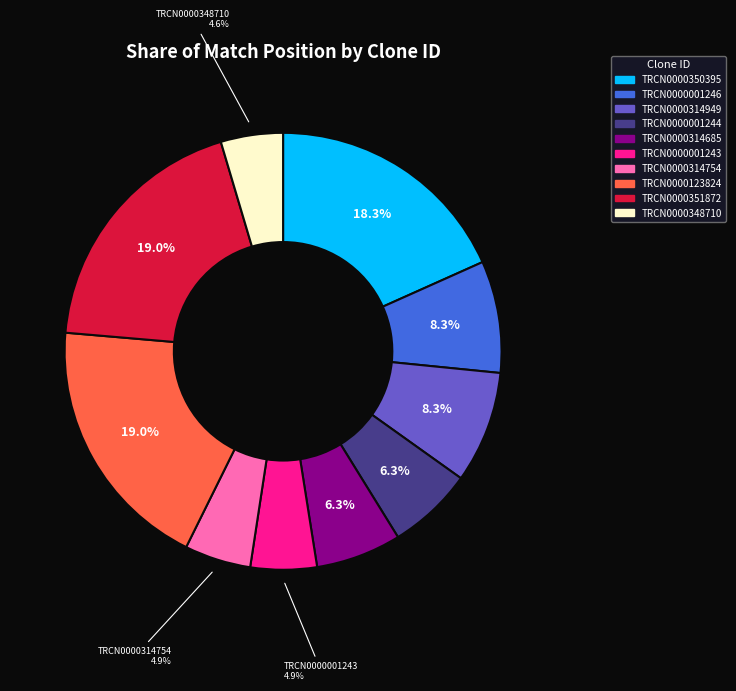

What portion of the pie excludes TRCN0000001244?

93.7%